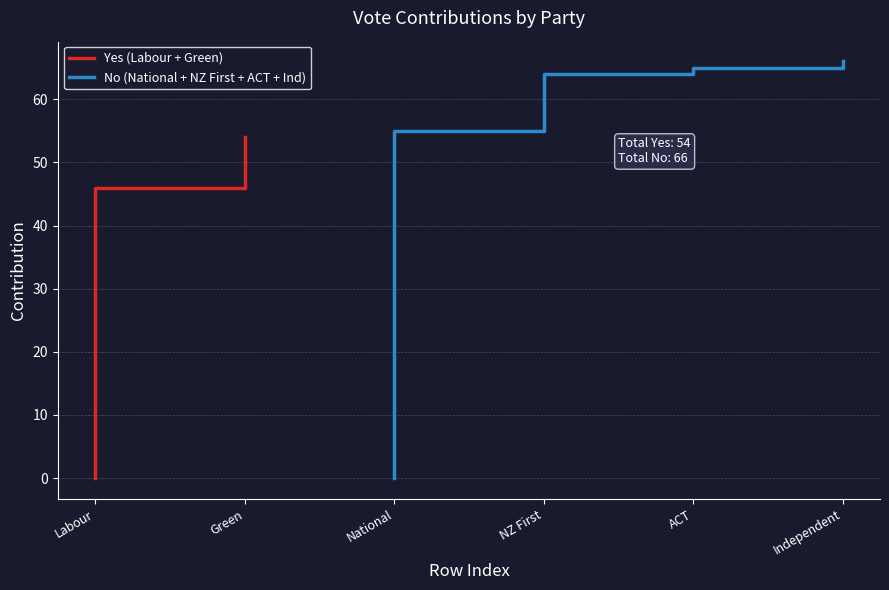

Where do No (National+NZFirst+ACT+Ind) and Yes (Labour+Green) first cross each other?

1 and 2